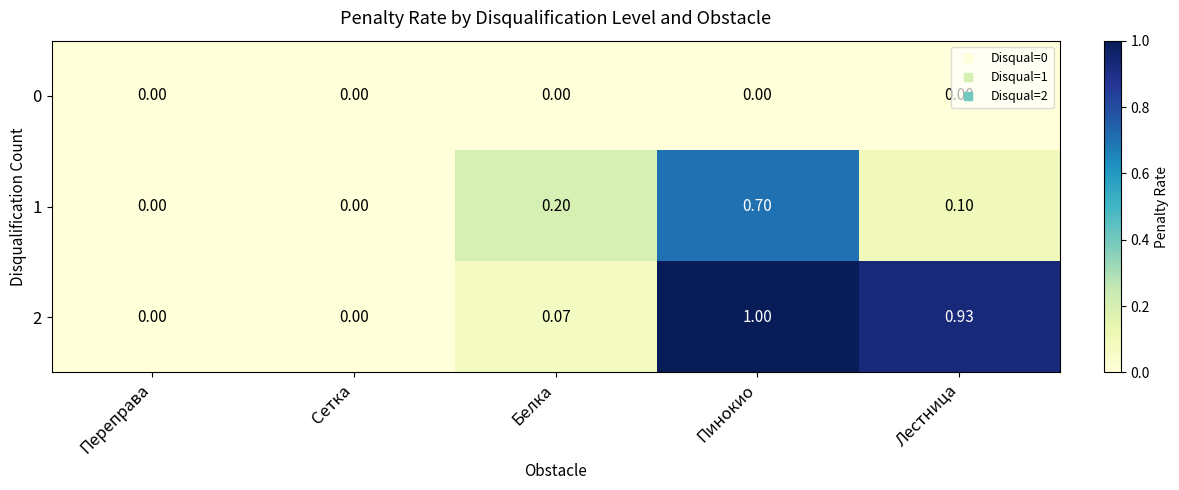

Which series has the widest spread of values?

2